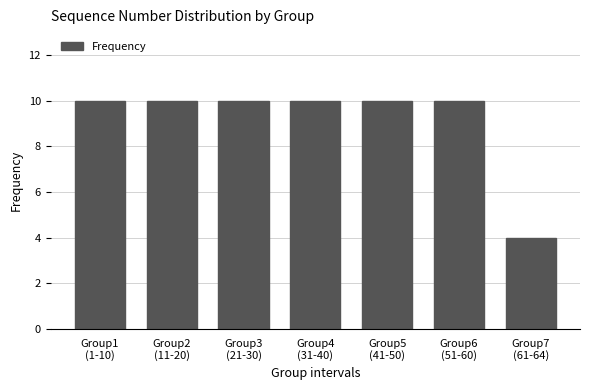

Reading left to right, extract all data points from this chart.

10	10	10	10	10	10	4